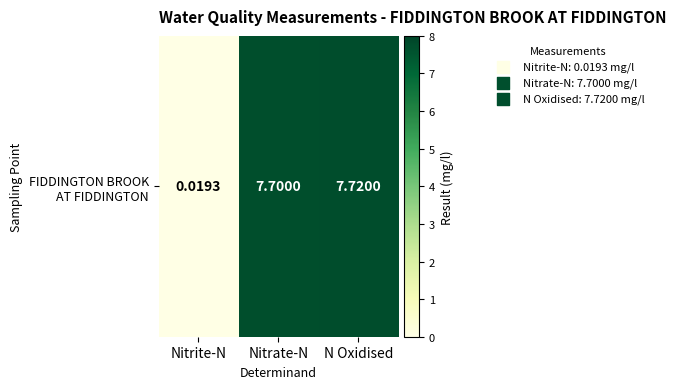

The chart shows a value of 7.7 at Nitrate-N. True or false?

True